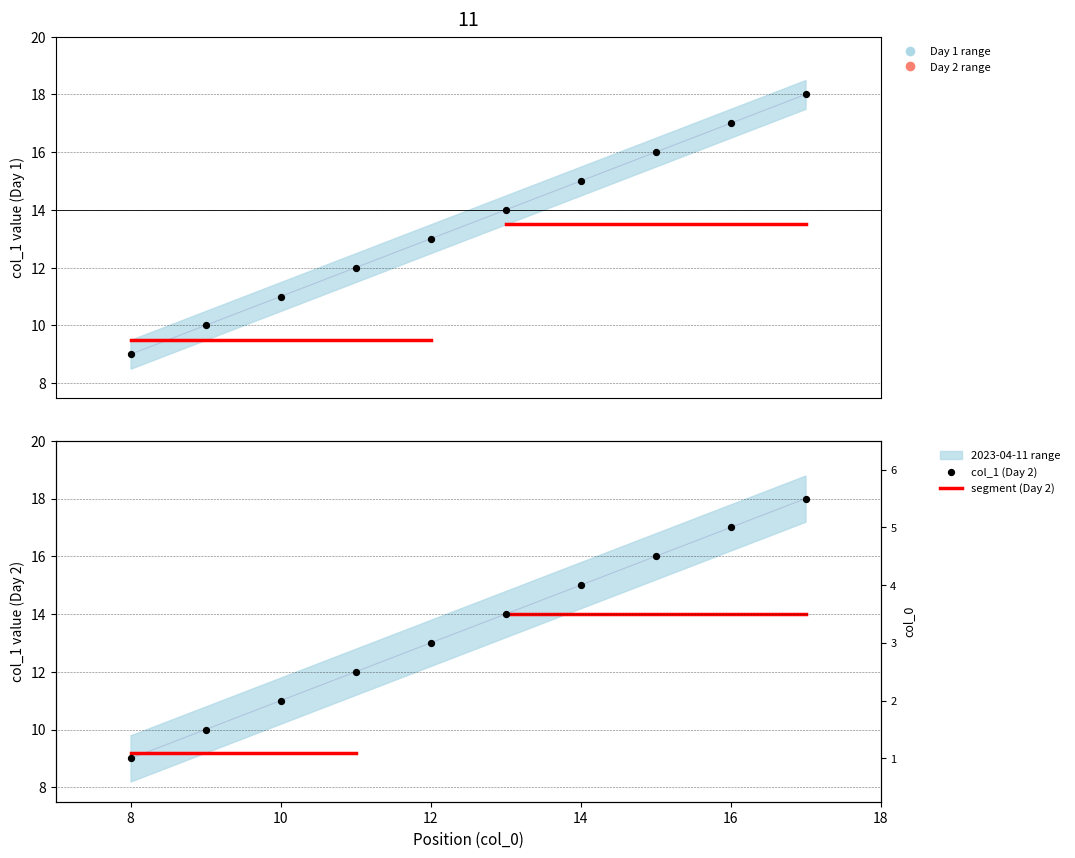

Is the value of col_1_day1 at 14 greater than the value of col_1_day2 at 12?

Yes